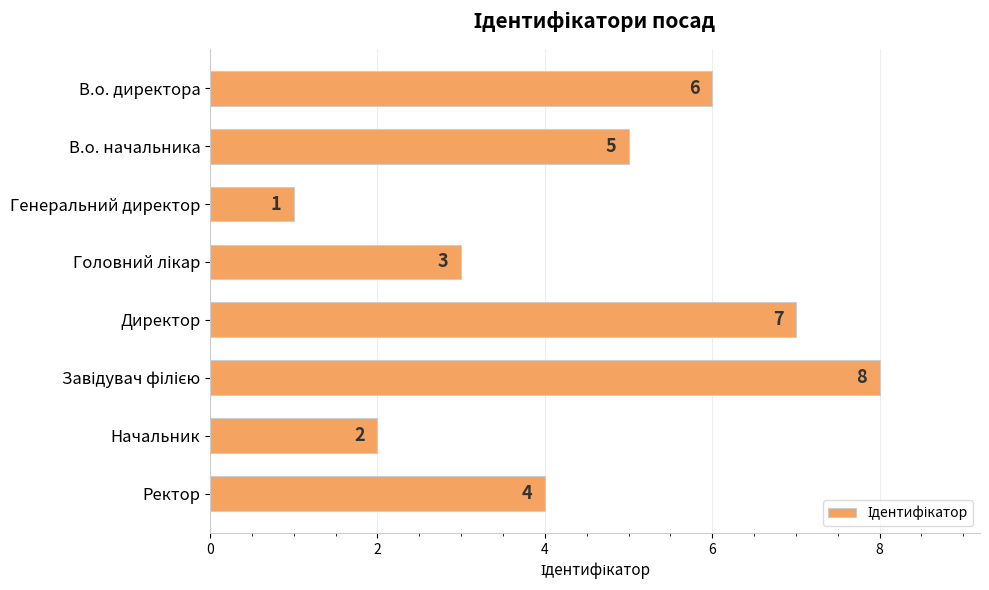

What is the difference between the second highest and second lowest values?

5